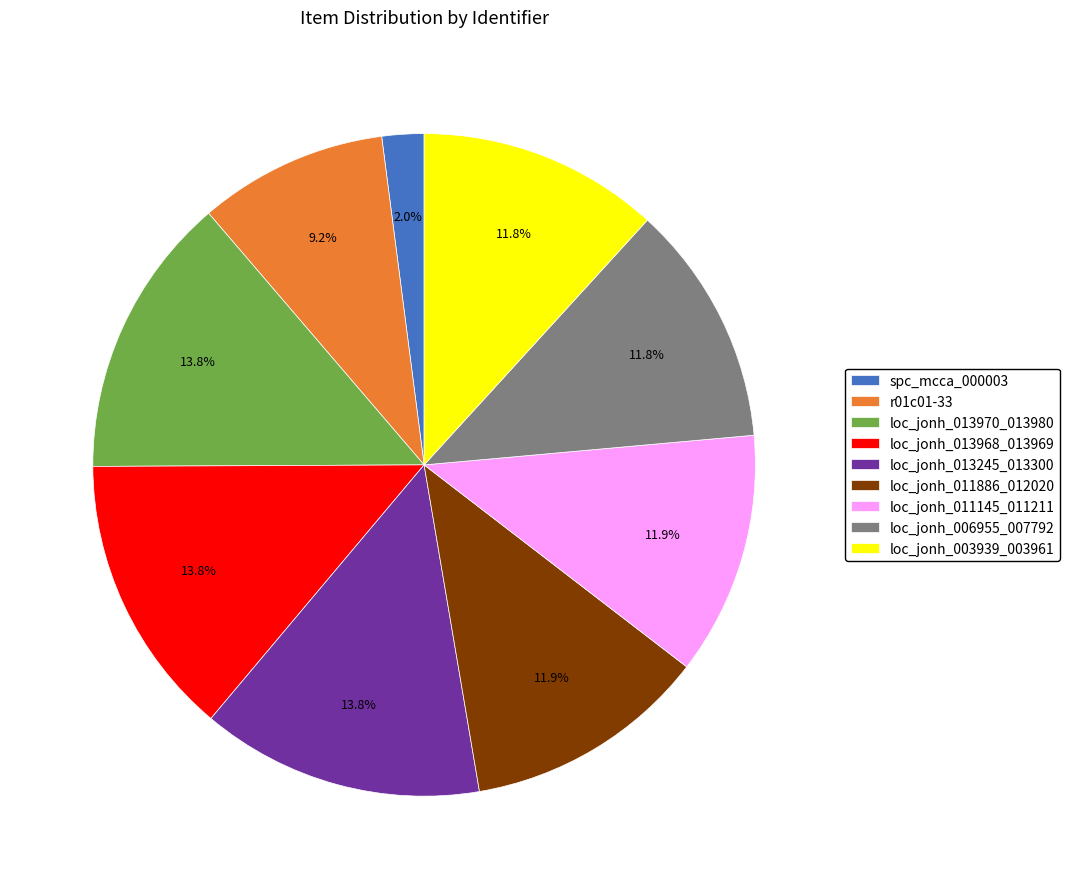

What percentage is the r01c01-33 slice, to the nearest percent?

9%